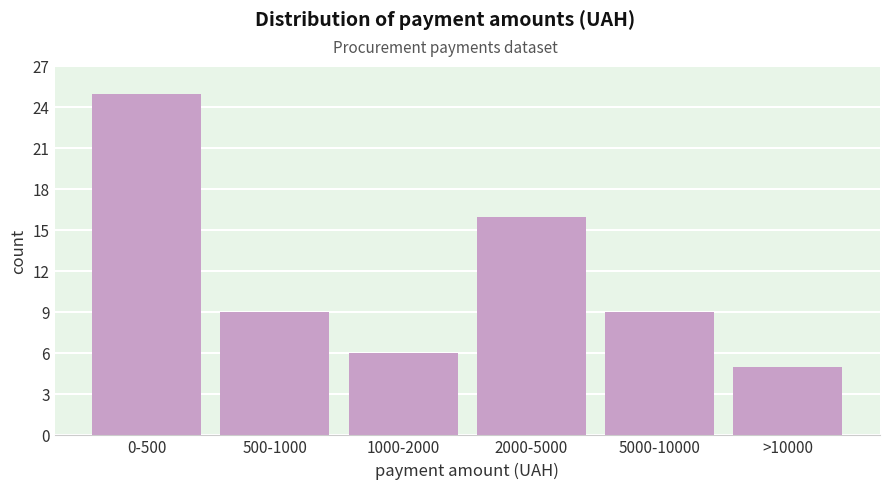

Reading left to right, transcribe all the data shown in this chart.

25	9	6	16	9	5